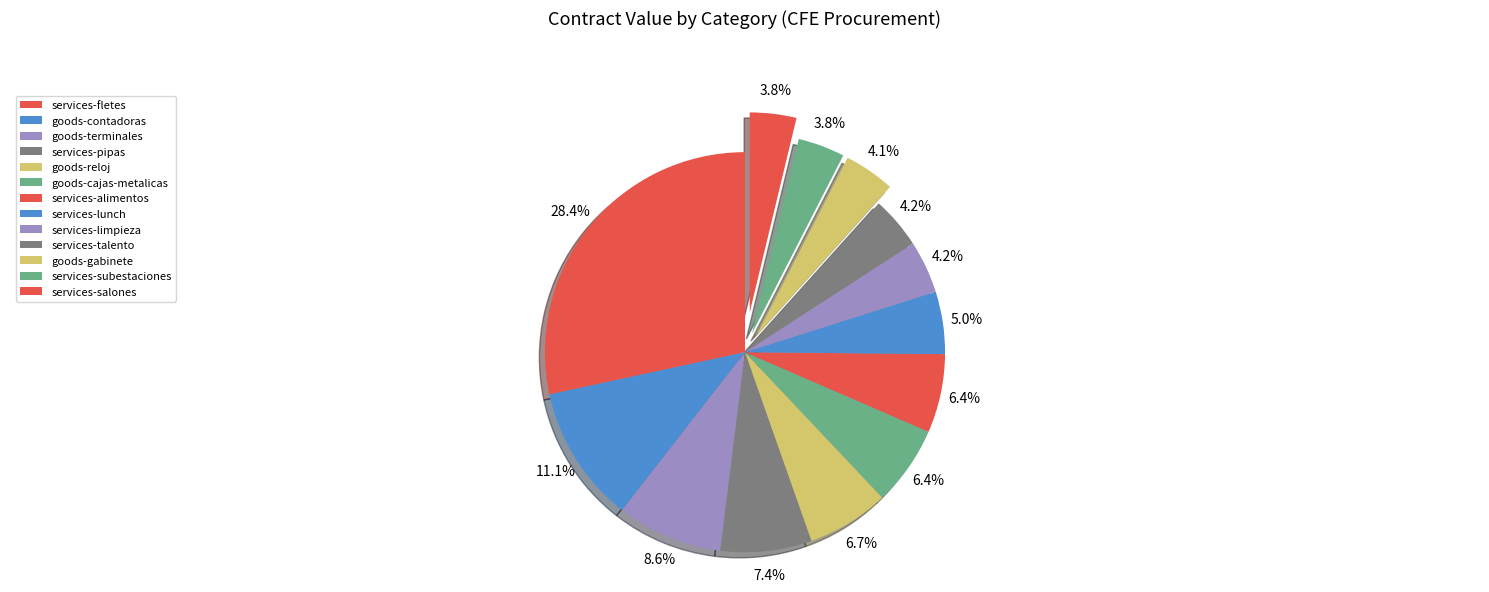

Is goods-terminales the majority of the pie?

No